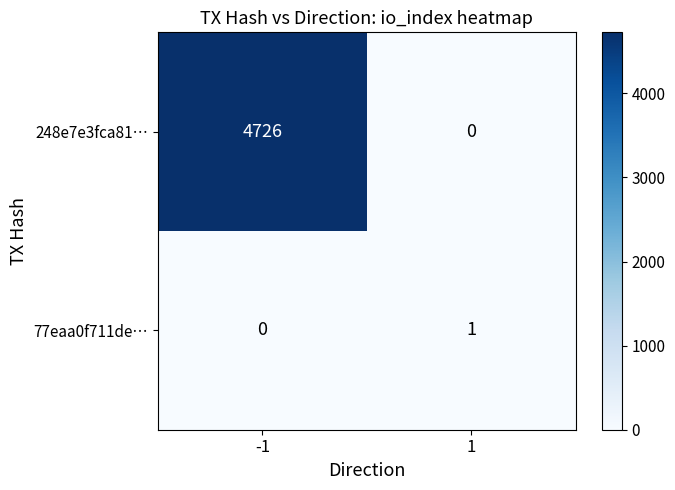

What is the greatest value displayed?

4726